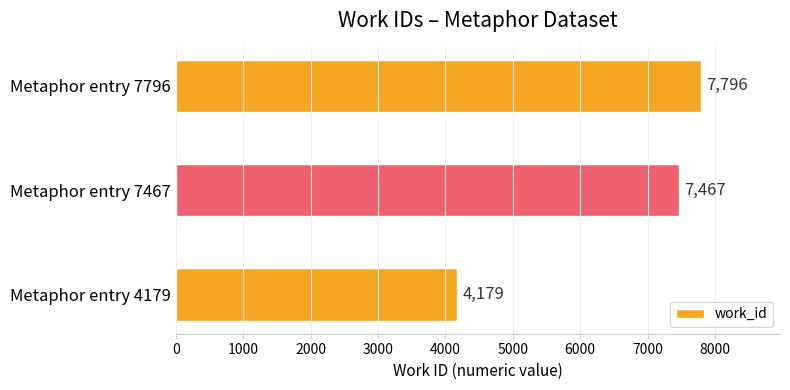

What is the average value?

6481